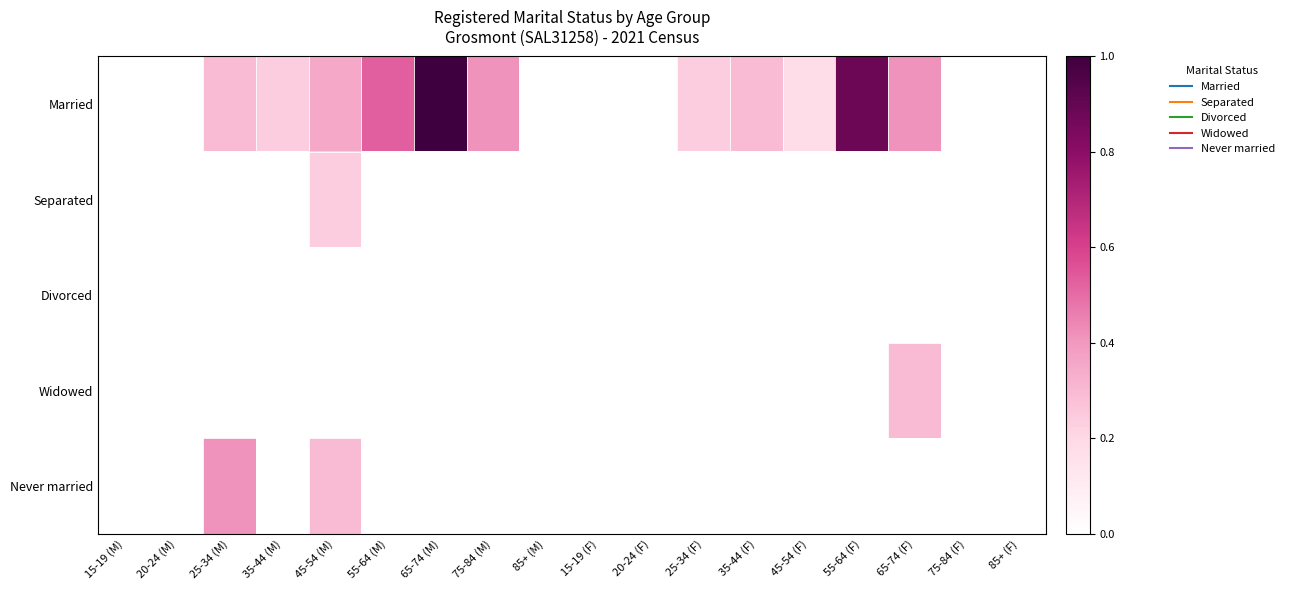

Which series has the largest total across all categories?

Married